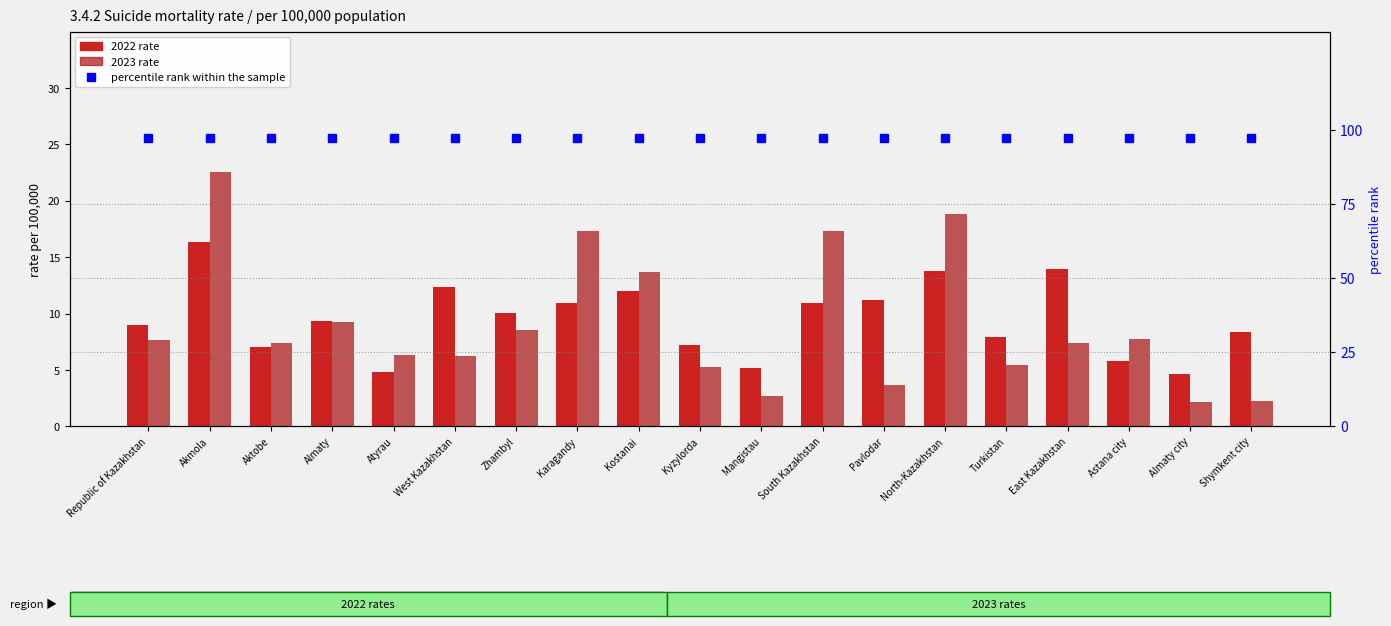

Read the 2023 rate value at West Kazakhstan.

6.2